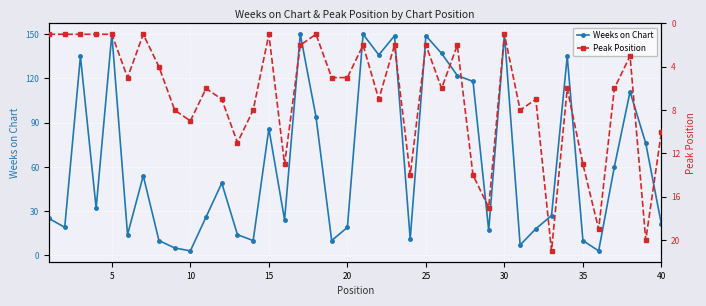

What is the minimum value shown in the chart?

1